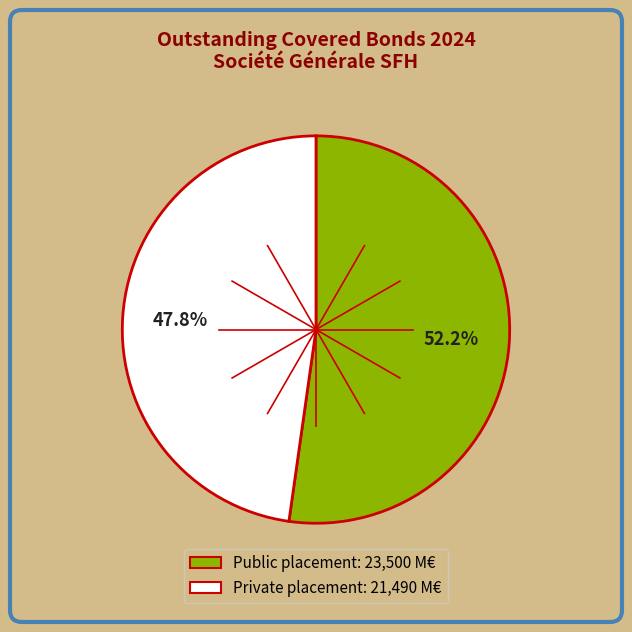

Combined, do Public placement and Private placement account for over 50%?

Yes